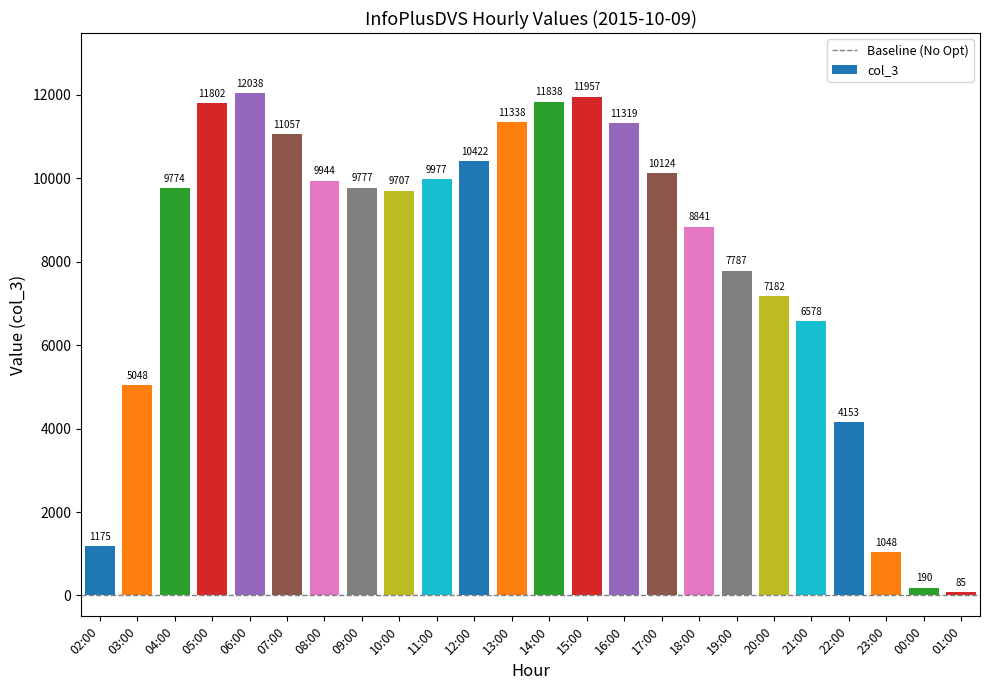

Count the number of categories in the chart.

24